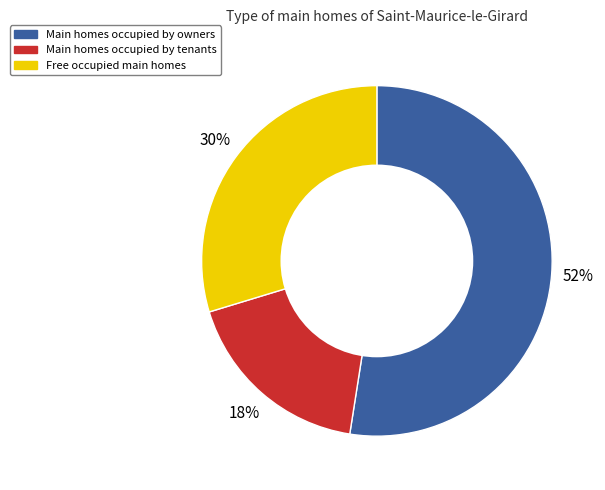

To the nearest percent, what is the average slice percentage?

33%